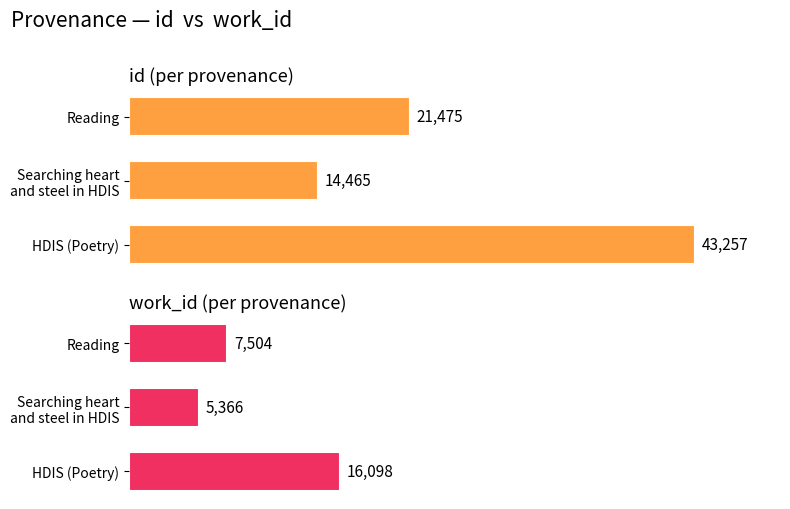

True or false: id has a value of 32071 at Reading.

False